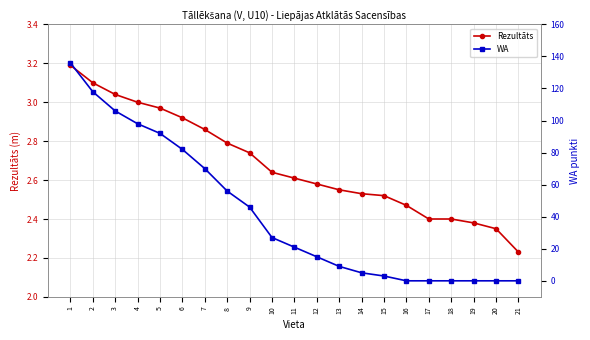

Is it true that WA equals 9.0 at 13?

True